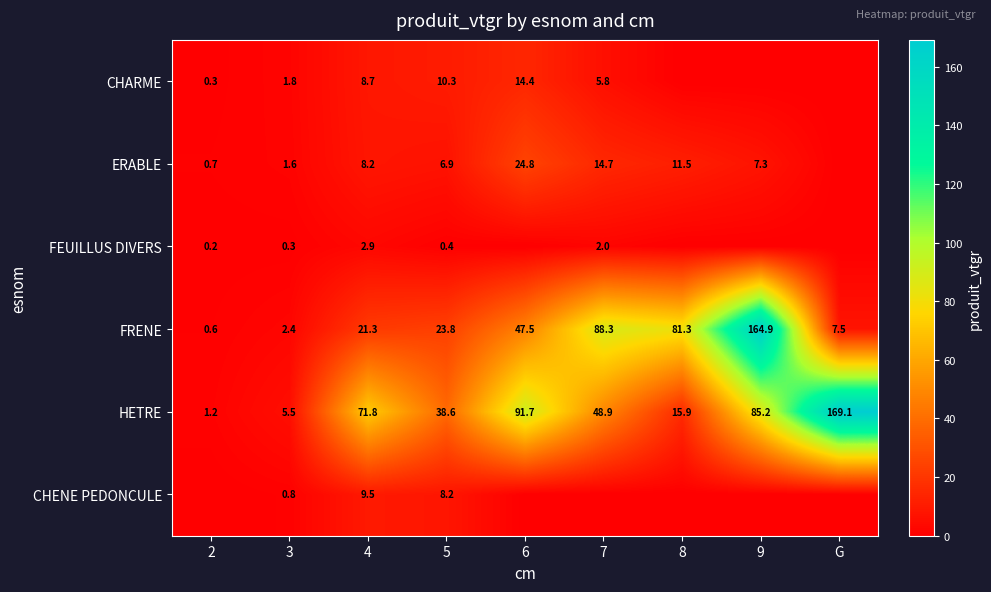

How many values in the HETRE series are below 48?

4